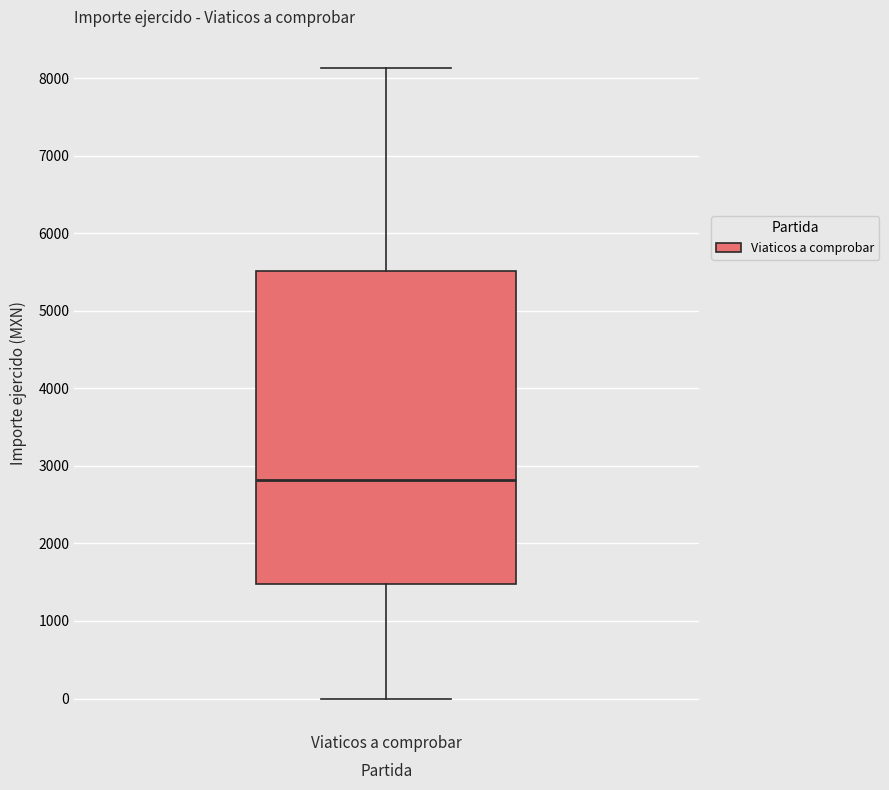

Read this box plot against the y-axis: the position of the median line, the range covered by the box, and the ends of both whiskers. The values are not printed on the chart, so give them approximately, as read against the axis.

median 2800, box 1500 to 5500, whiskers 0 to 8100